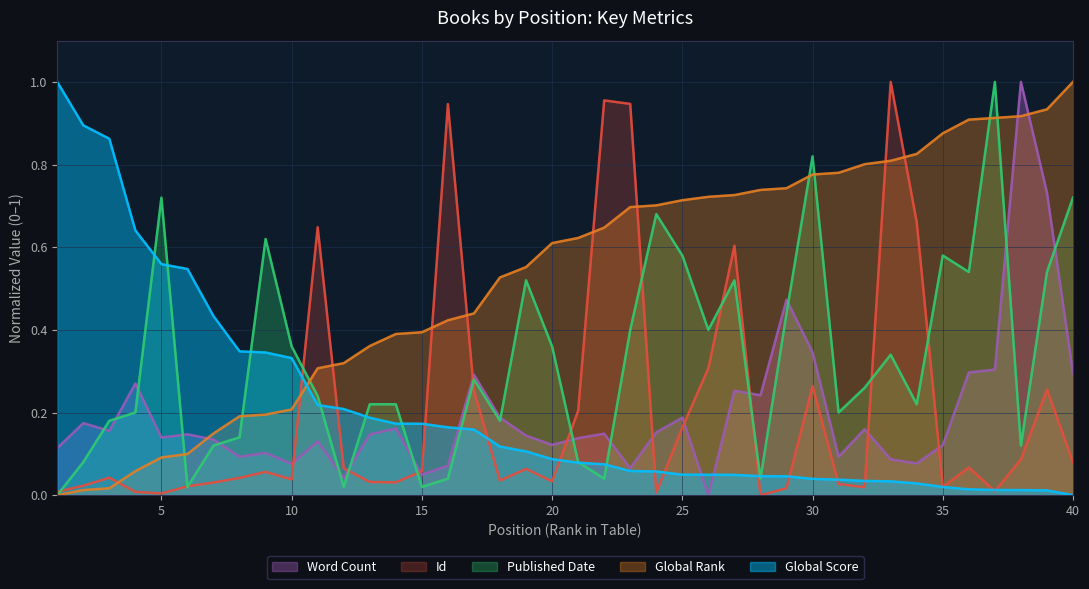

Which series changed the most between 17 and 32?

Global Rank